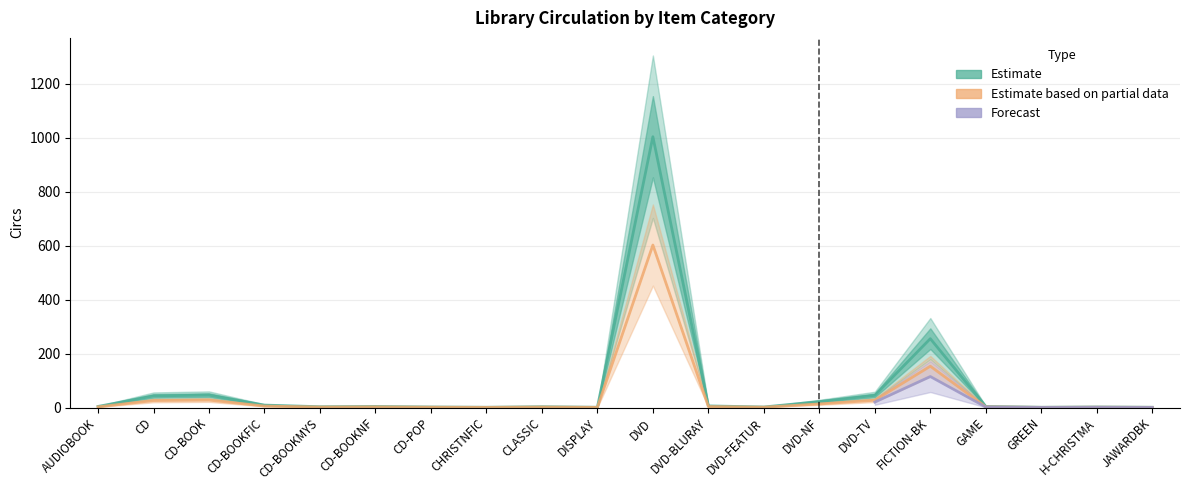

What is the difference between the maximum and second lowest values?

1002